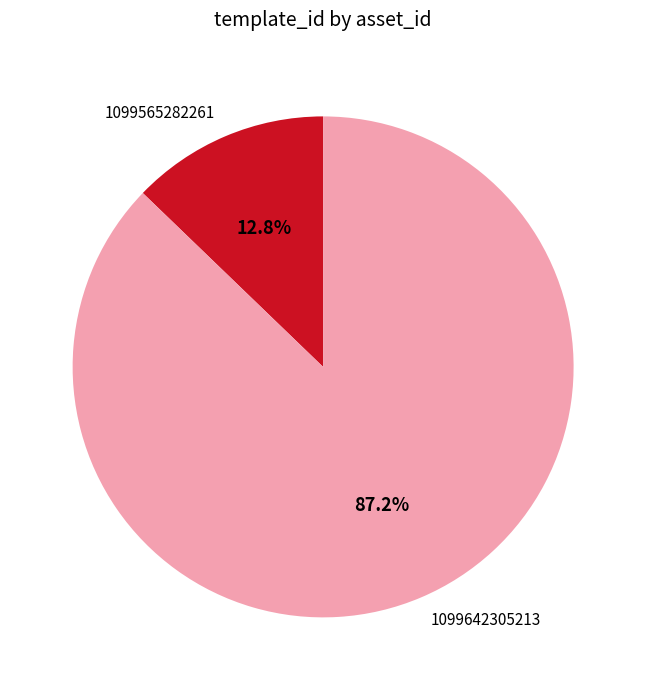

Which has a higher value, 1099565282261 or 1099642305213?

1099642305213